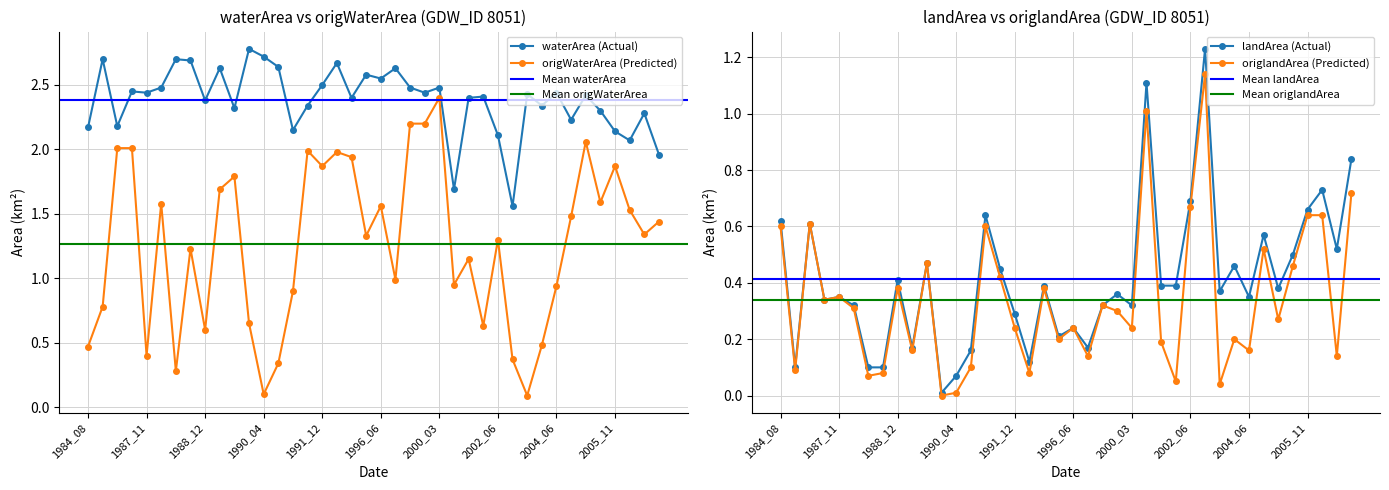

At which label does origWaterArea reach its minimum?

2003_11